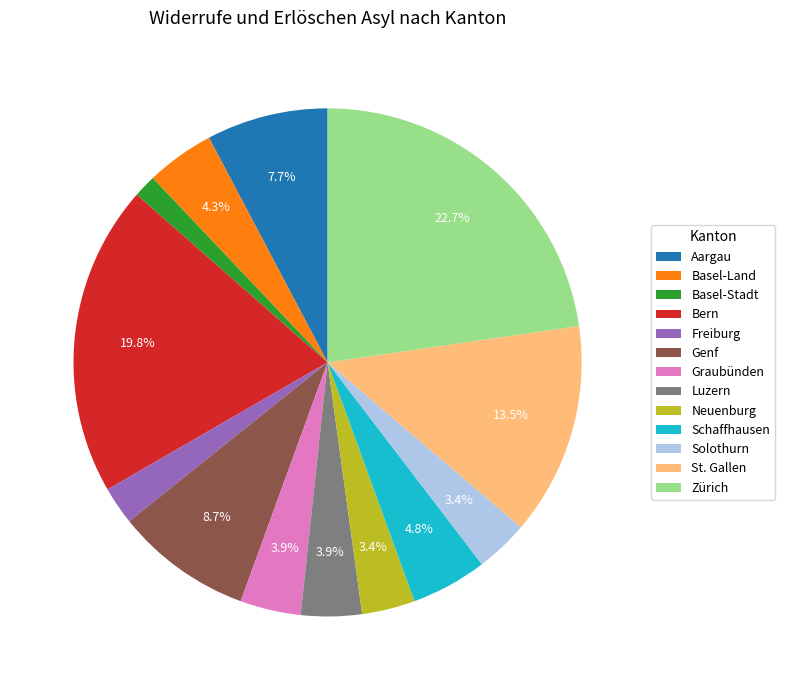

The Bern slice represents 13% of the pie. True or false?

False